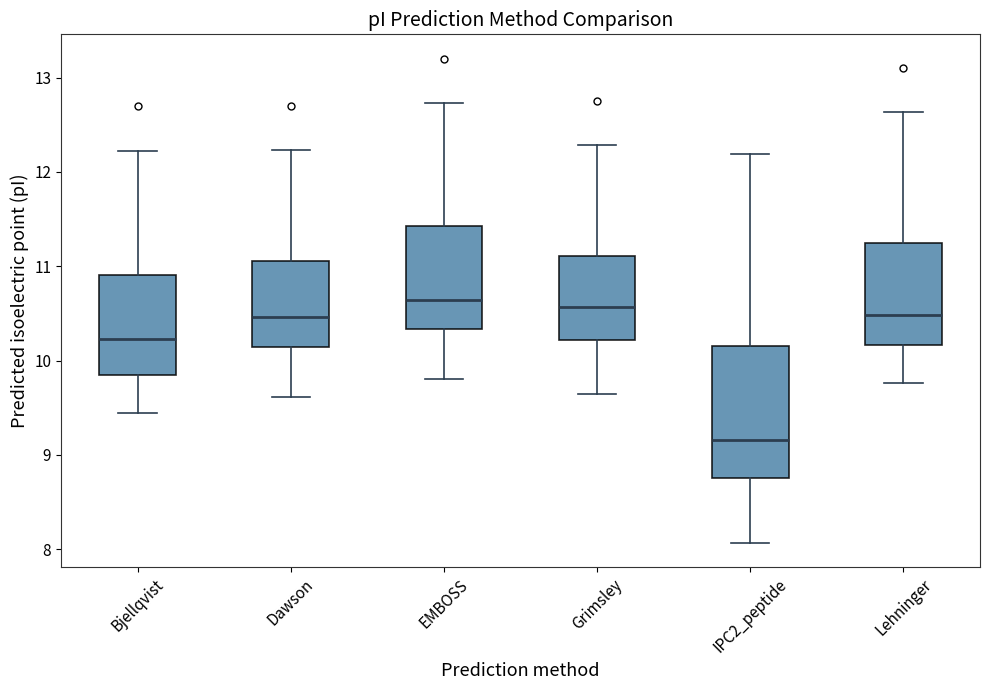

Reading left to right, read every box against the y-axis: the position of its median line, the range the box covers, and the ends of its whiskers. The values are not printed on the chart, so give them approximately, as read against the axis.

Bjellqvist: median 10.2, box 9.8 to 10.9, whiskers 9.4 to 12.2
Dawson: median 10.5, box 10.1 to 11.1, whiskers 9.6 to 12.2
EMBOSS: median 10.6, box 10.3 to 11.4, whiskers 9.8 to 12.7
Grimsley: median 10.6, box 10.2 to 11.1, whiskers 9.6 to 12.3
IPC2_peptide: median 9.2, box 8.8 to 10.2, whiskers 8.1 to 12.2
Lehninger: median 10.5, box 10.2 to 11.2, whiskers 9.8 to 12.6